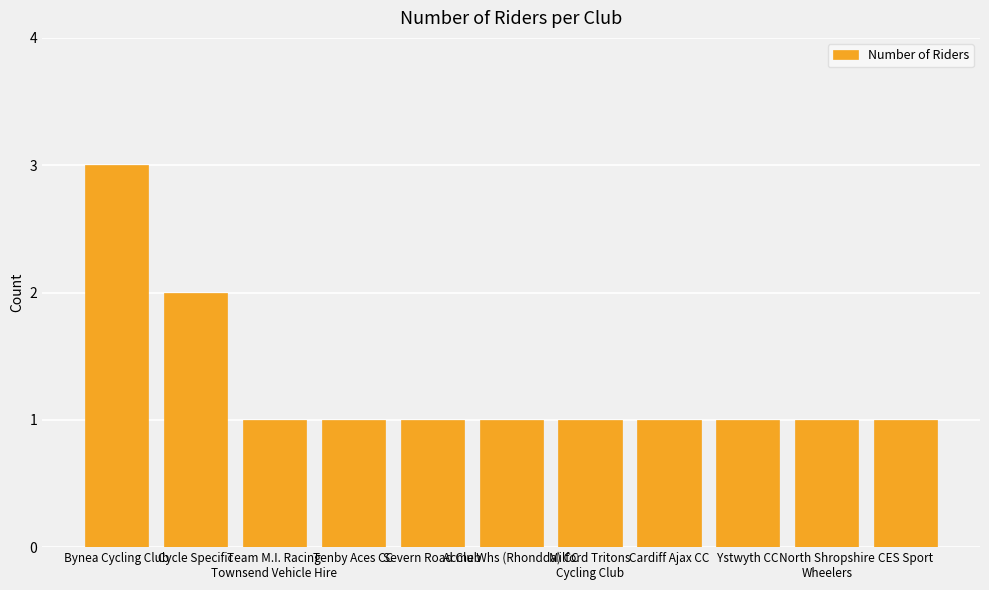

What is the value of the 10th bar from the left?

1